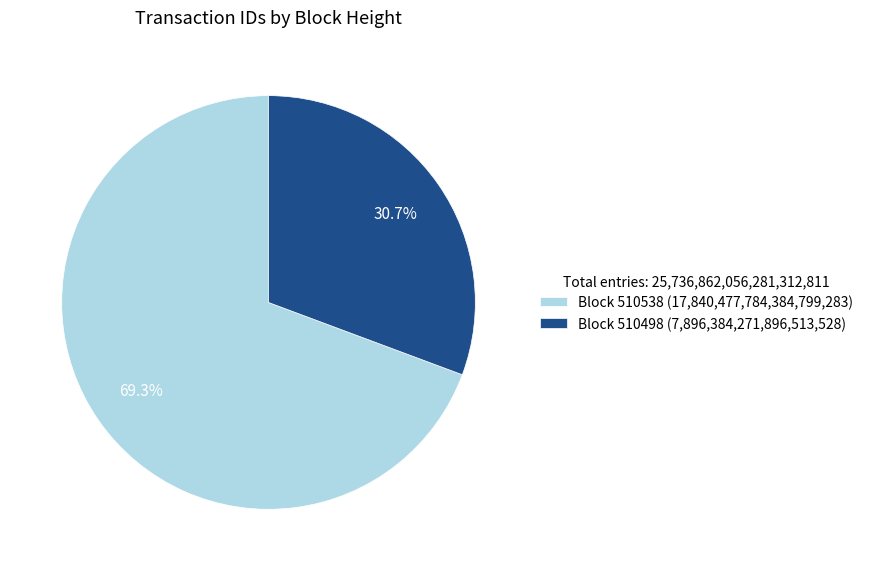

What percentage do Block 510538 (17,840,477,784,384,799,283) and Block 510498 (7,896,384,271,896,513,528) together represent?

100.0%